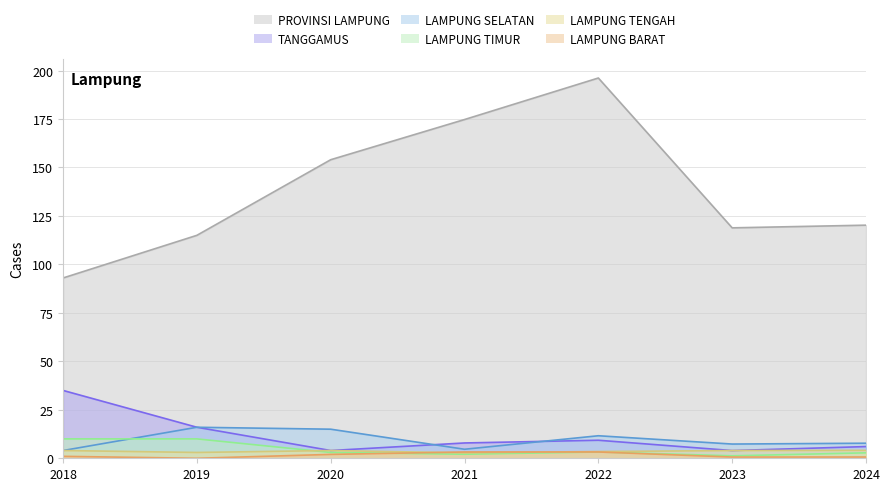

Where does the PROVINSI LAMPUNG series first go above 120?

2020